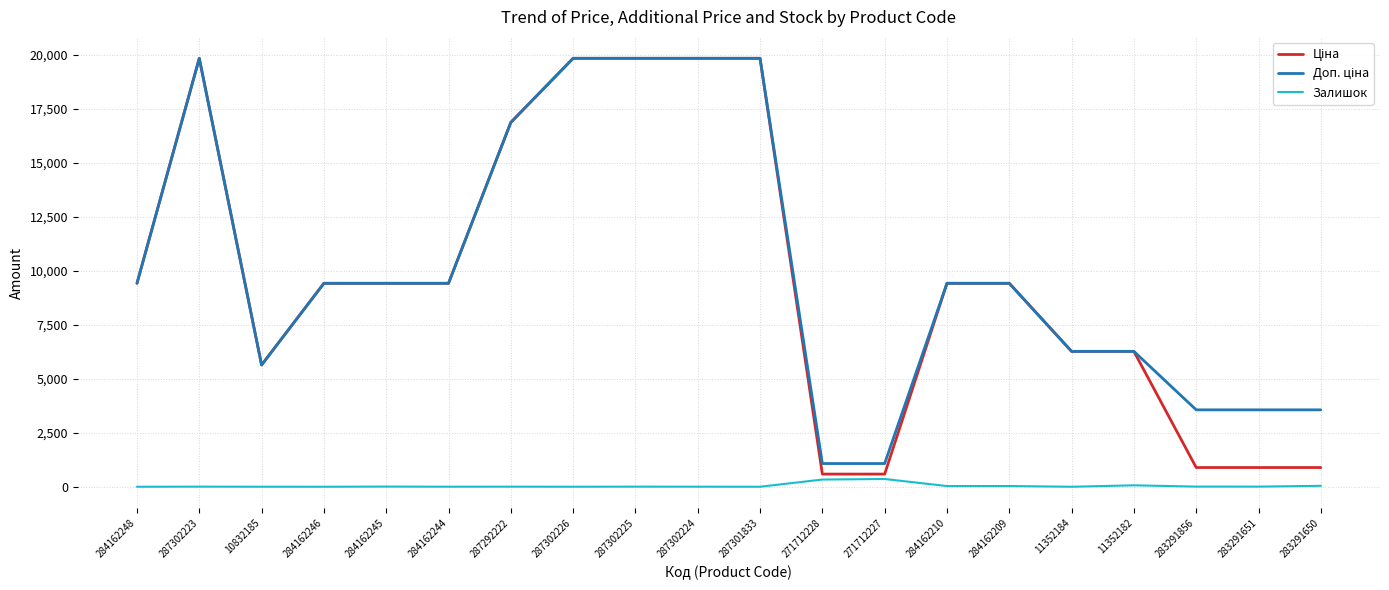

True or false: Залишок has a value of 32.0 at 284162210.

True